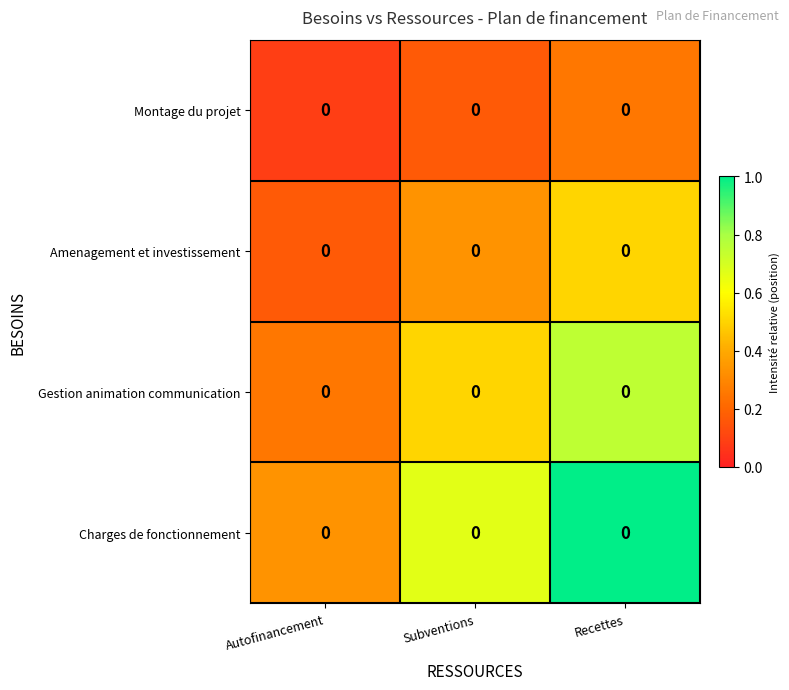

List the labels in order of Montage du projet value, largest first.

Recettes, Subventions, Autofinancement